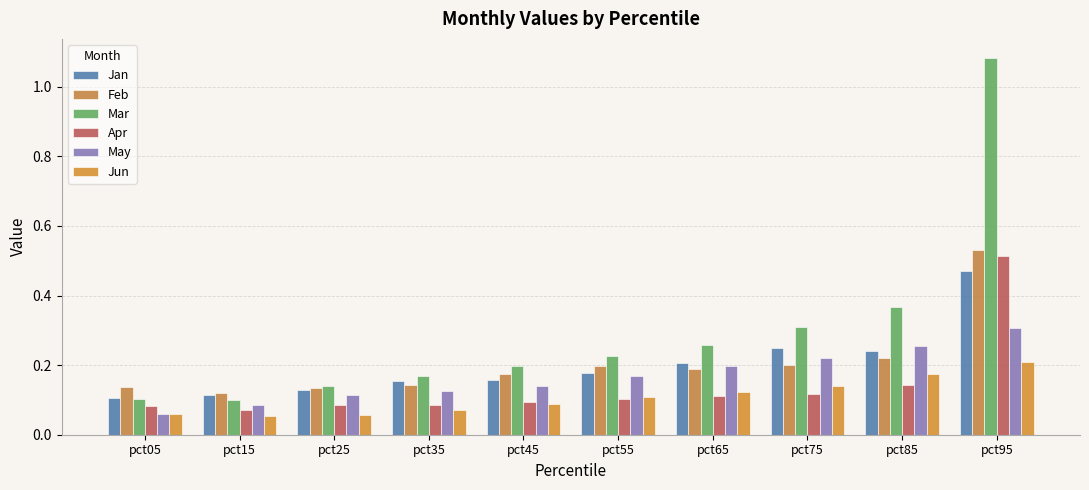

Does the chart contain stacked bars?

No